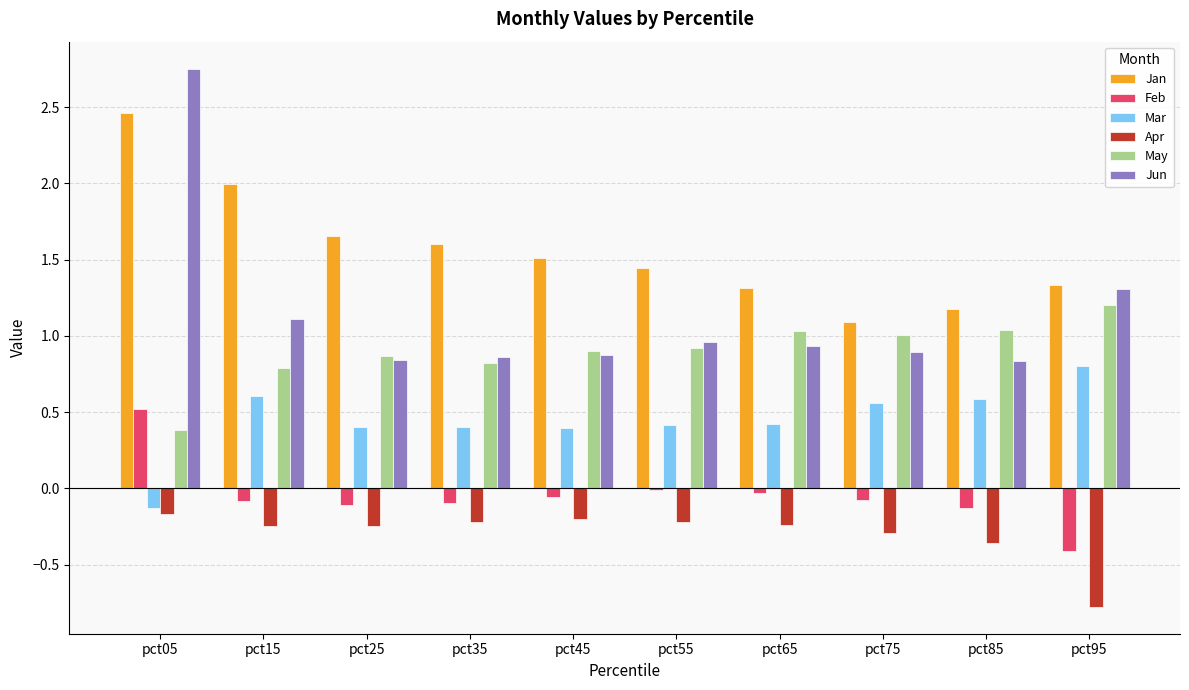

How many values in Mar are above zero?

9